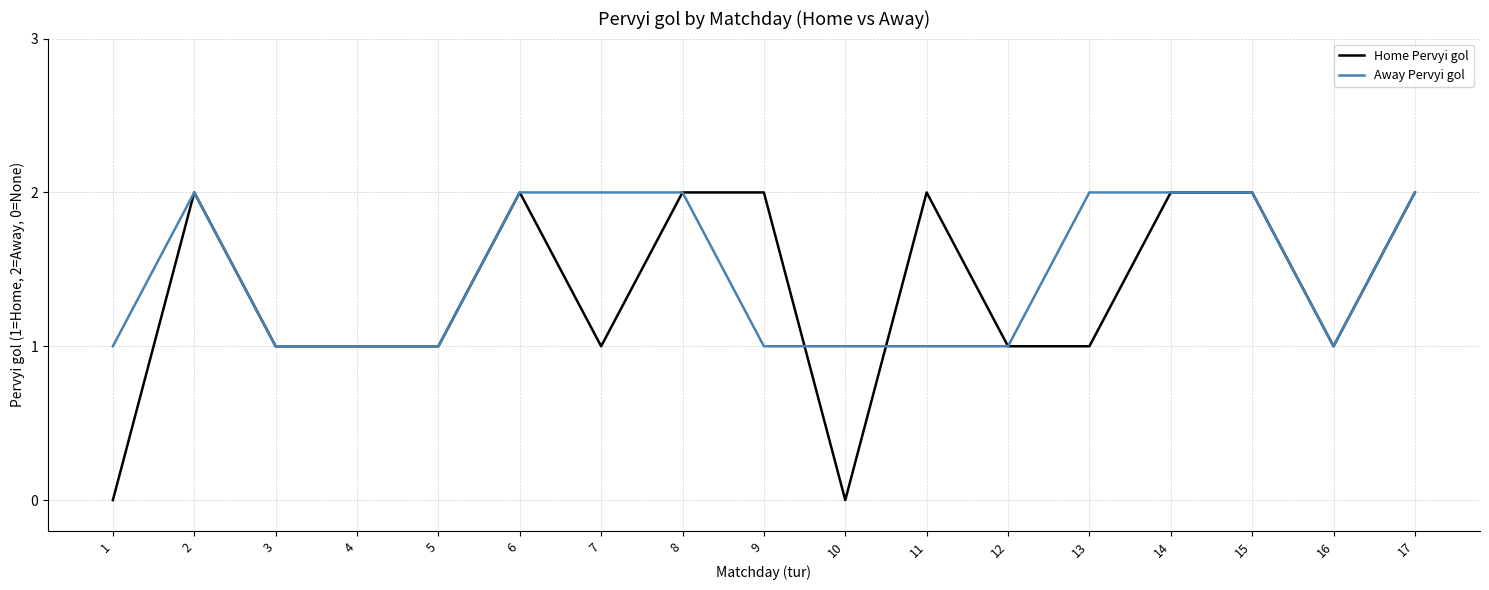

At 9, list the series in order from largest to smallest.

Home Pervyi gol, Away Pervyi gol